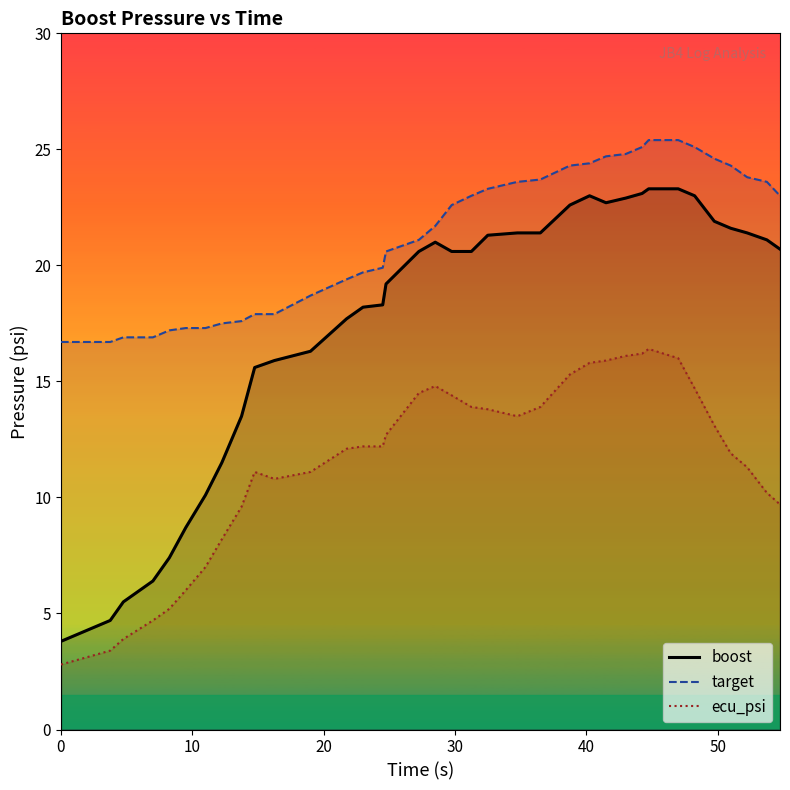

Which series has the largest total across all categories?

target